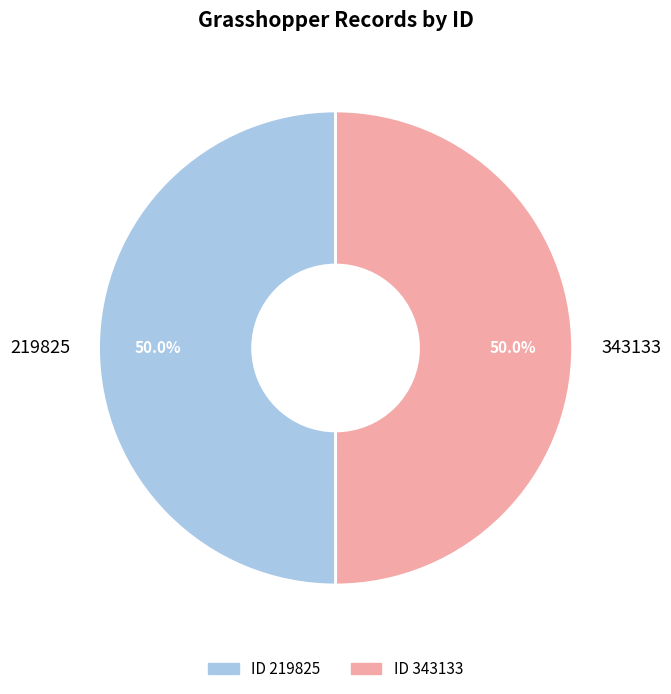

Approximately how many times larger is the value at 343133 compared to 219825?

1.0